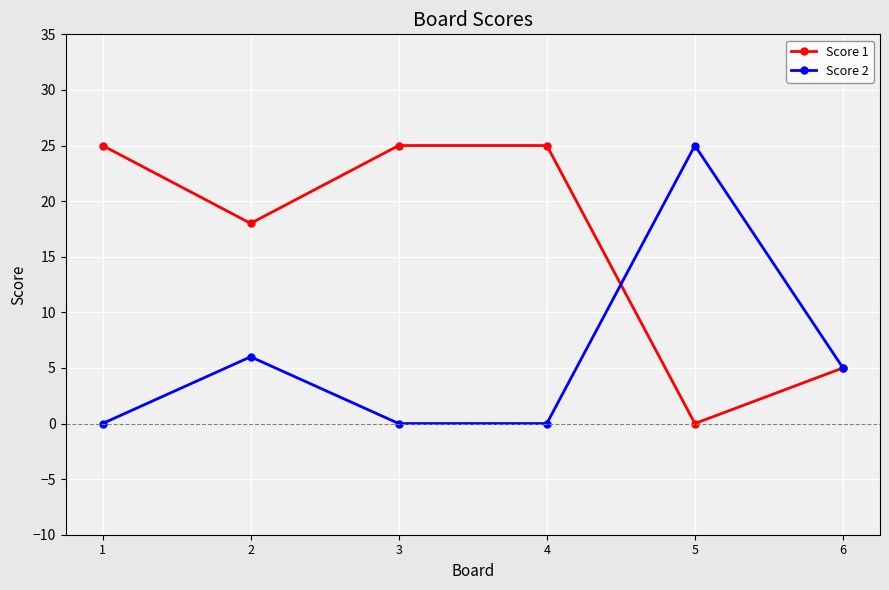

How many values in Score 1 are above zero?

5